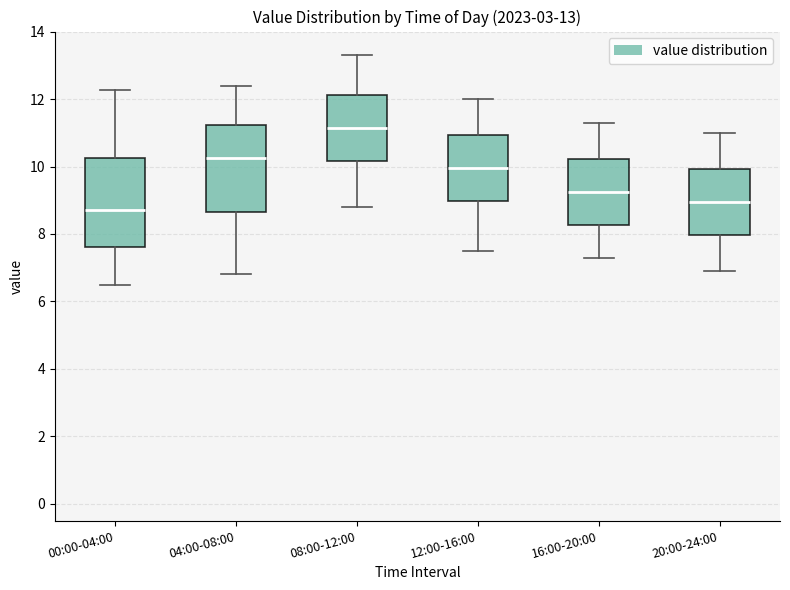

Which box's median line is the highest?

08:00-12:00